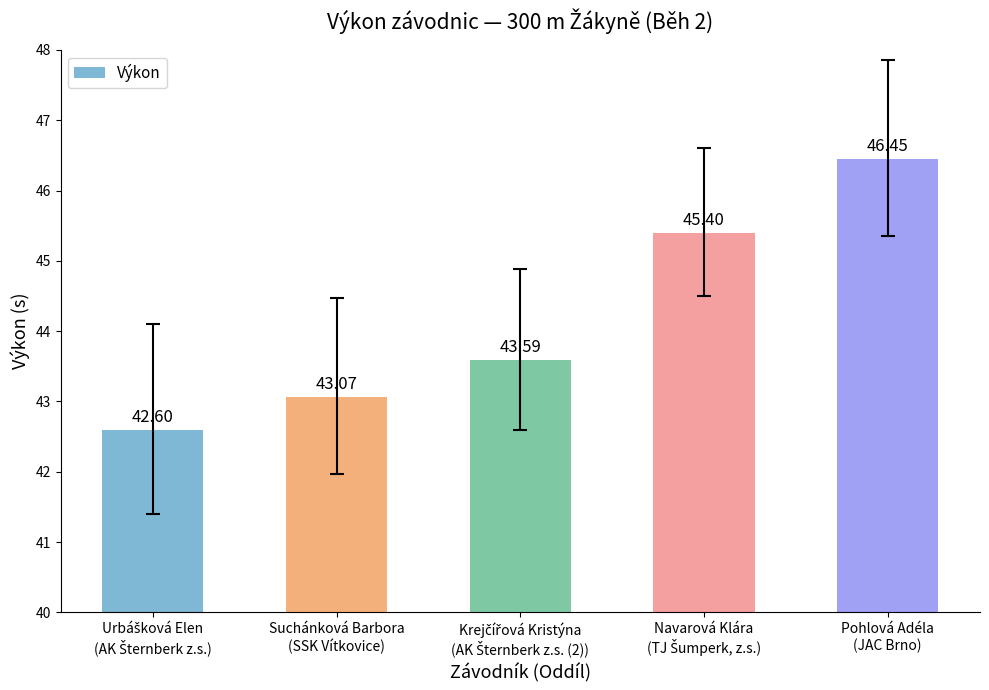

What is the difference between the second highest and second lowest values?

2.3